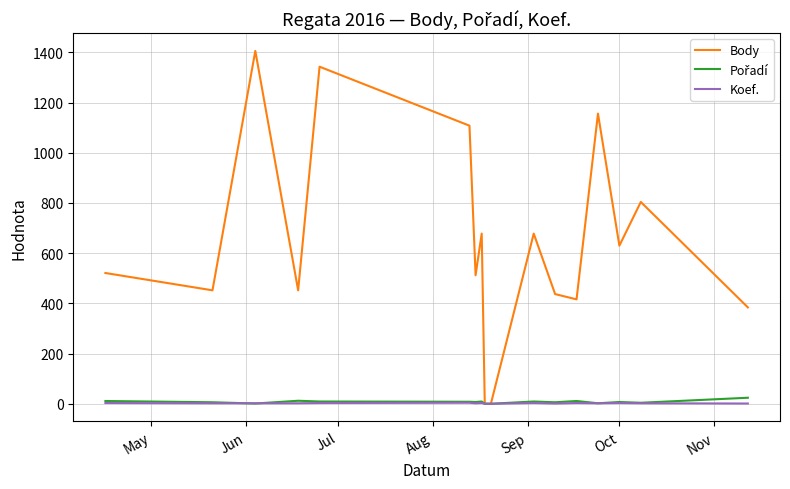

Which series has the largest total across all categories?

Body